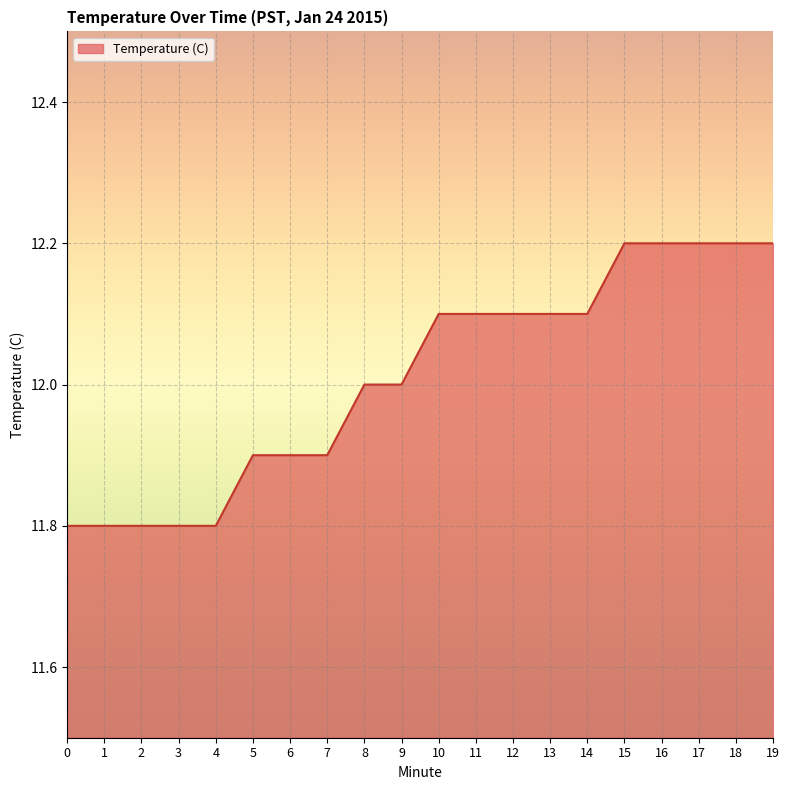

What is the maximum value shown in the chart?

12.2